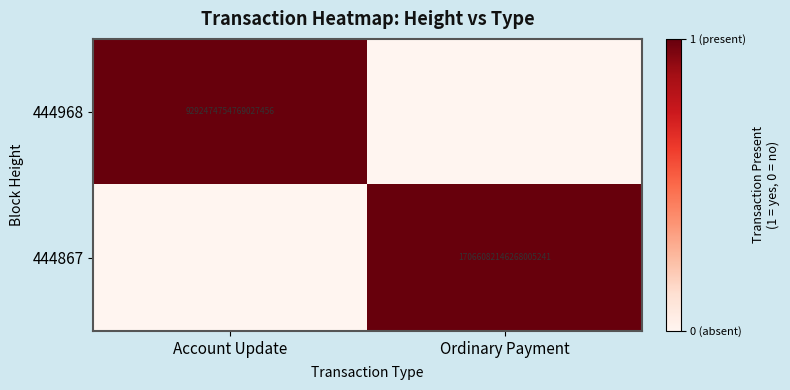

True or false: 444968 has a value of 16072557542469203968 at Account Update.

False